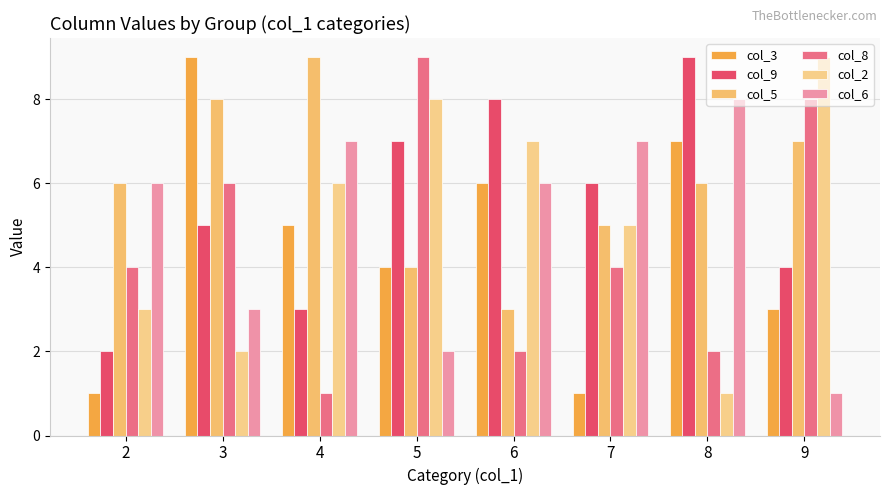

Reading right to left, extract all data points from this chart.

col_3: 3	7	1	6	4	5	9	1
col_9: 4	9	6	8	7	3	5	2
col_5: 7	6	5	3	4	9	8	6
col_8: 8	2	4	2	9	1	6	4
col_2: 9	1	5	7	8	6	2	3
col_6: 1	8	7	6	2	7	3	6